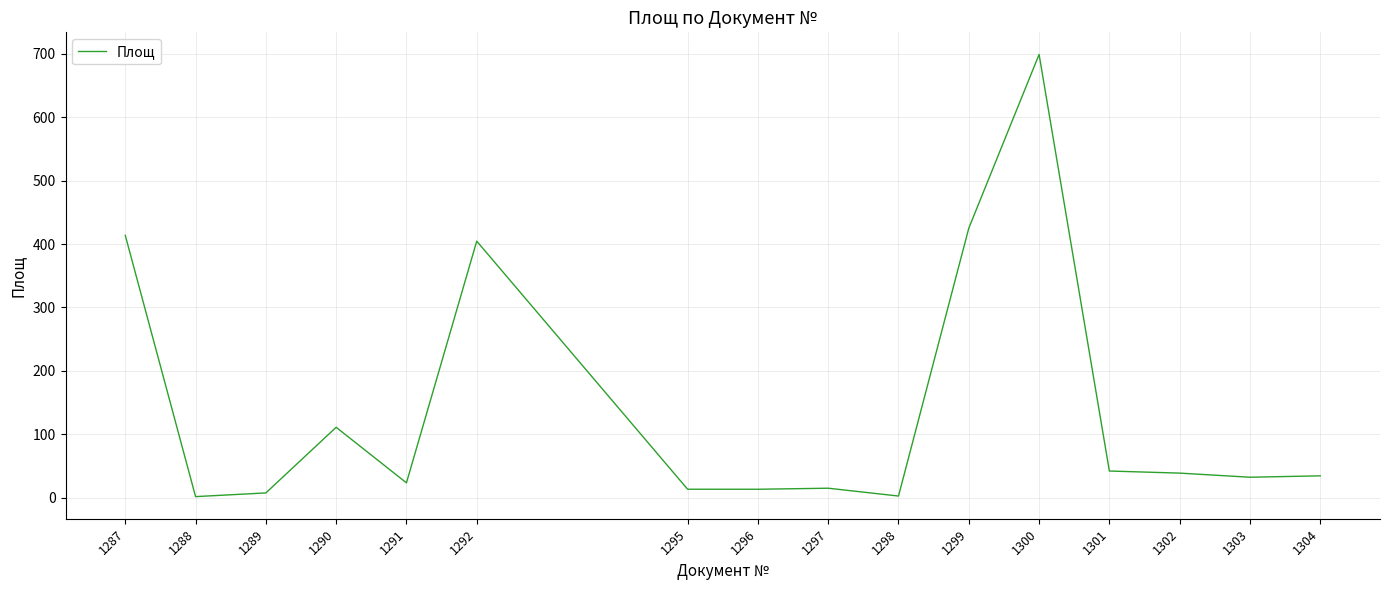

Which has a higher value, 1303 or 1292?

1292